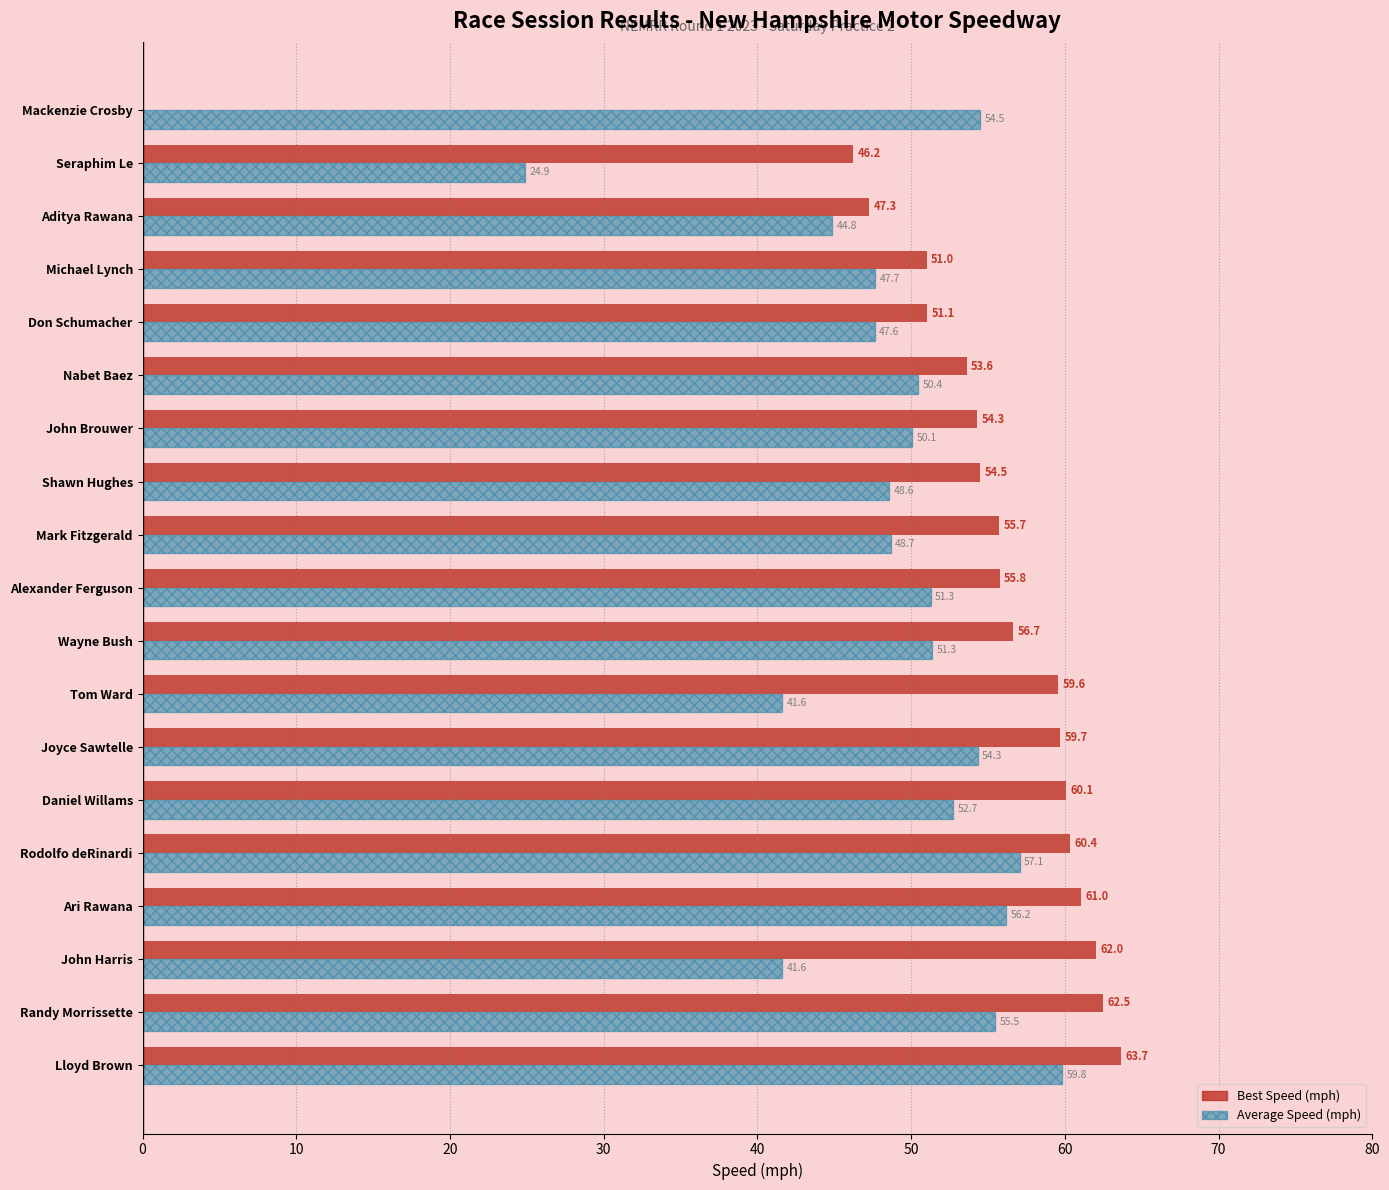

Which label corresponds to the largest value in the chart?

Lloyd Brown